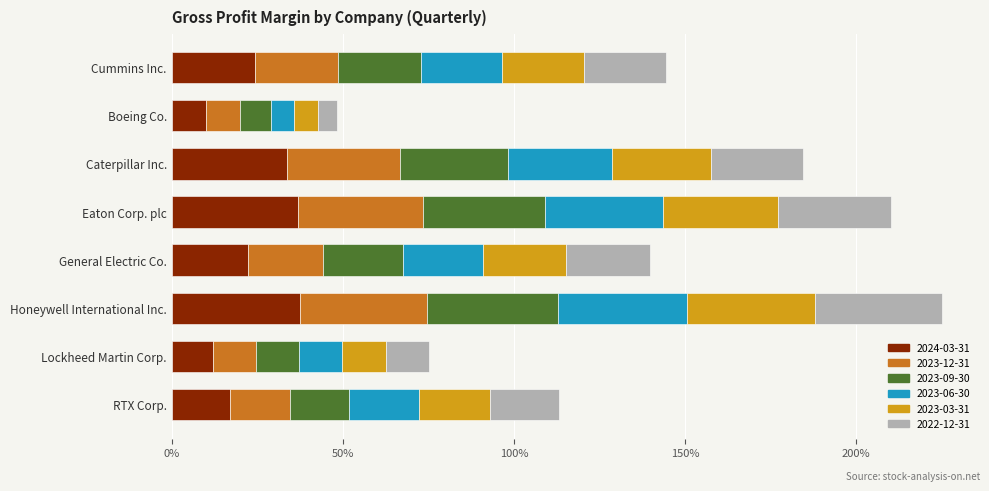

What are all the series names shown in the legend?

2024-03-31, 2023-12-31, 2023-09-30, 2023-06-30, 2023-03-31, 2022-12-31